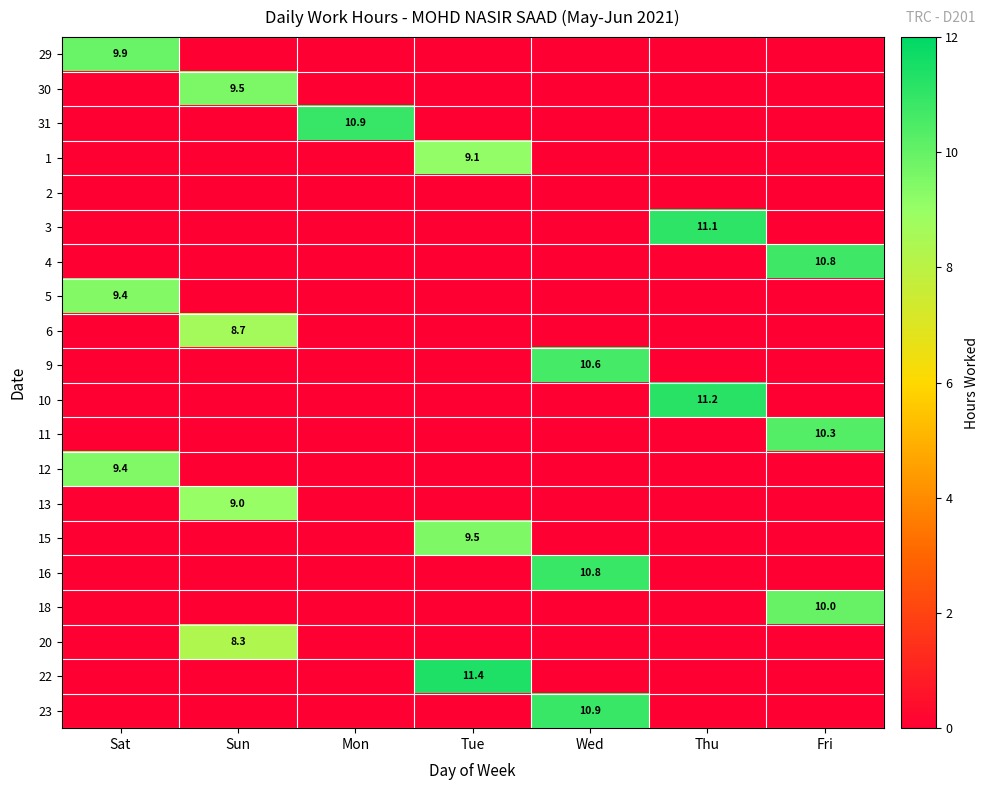

What is the average value of the 31 series?

1.6